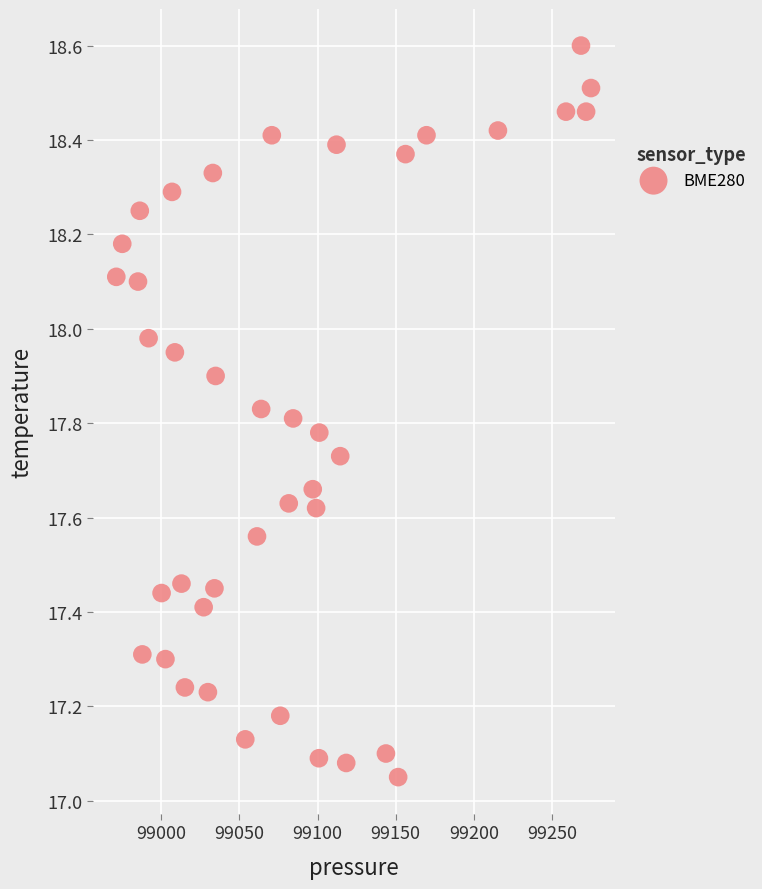

What is the range of X values (max minus min)?

303.6